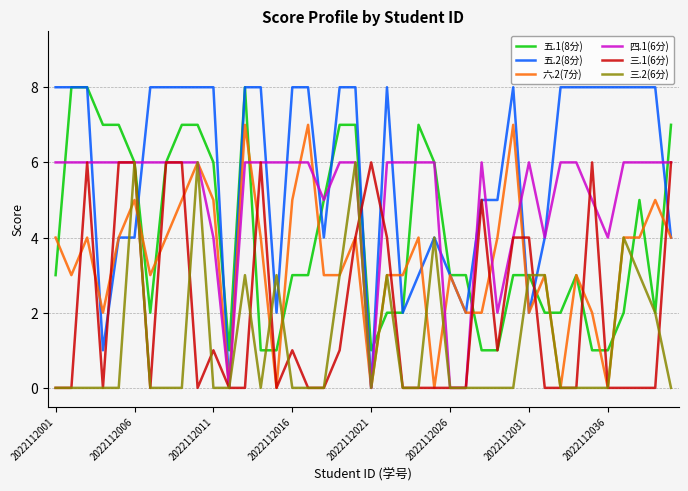

Does the chart have visible grid lines?

Yes